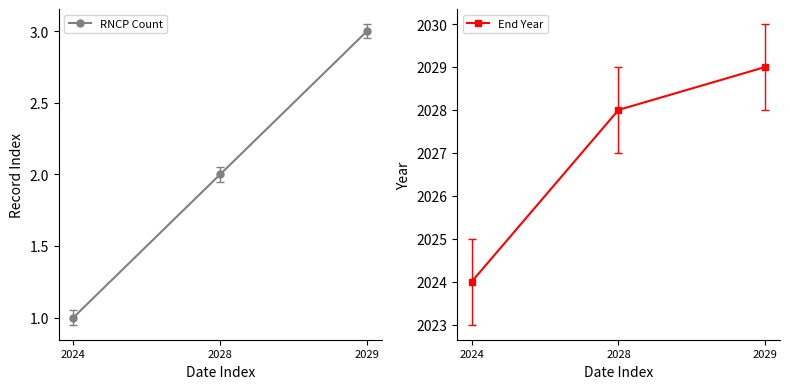

At how many categories does at least one series exceed 785?

3